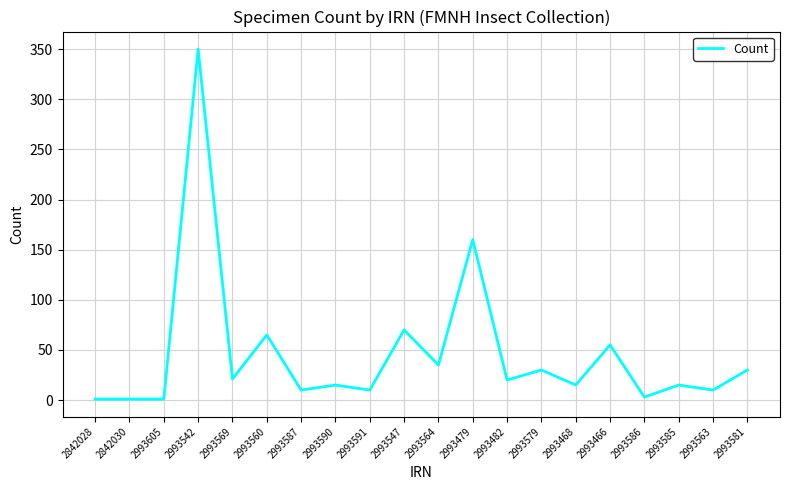

What is the sum of all values?

917